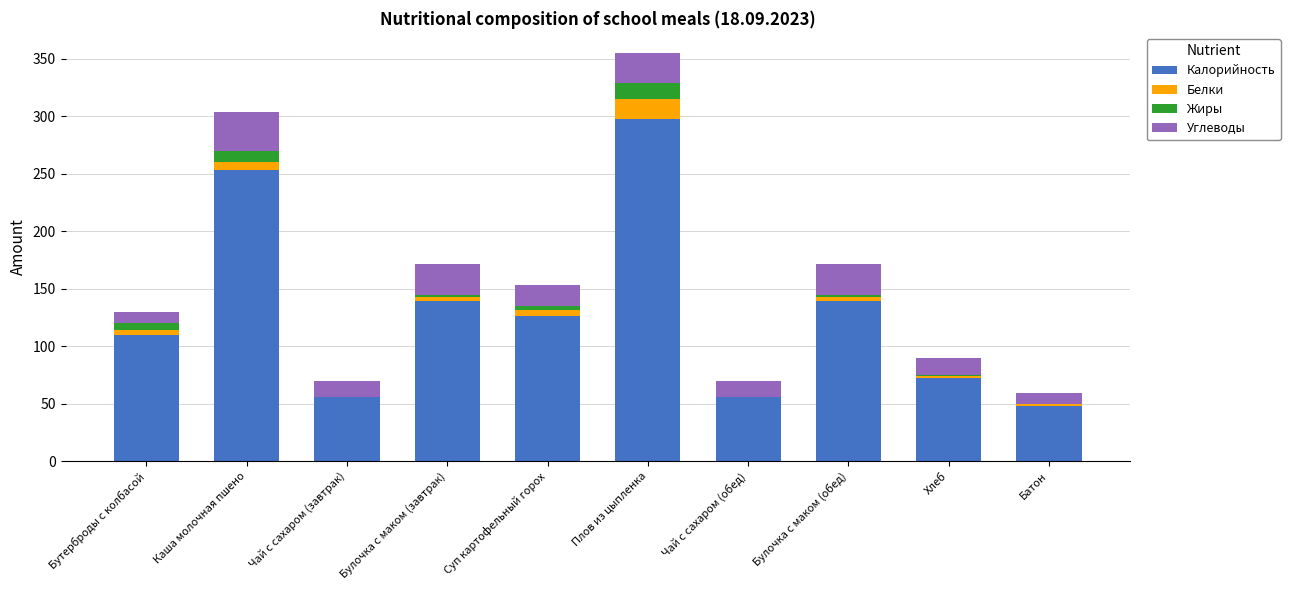

At which label does Калорийность reach its peak?

Плов из цыпленка